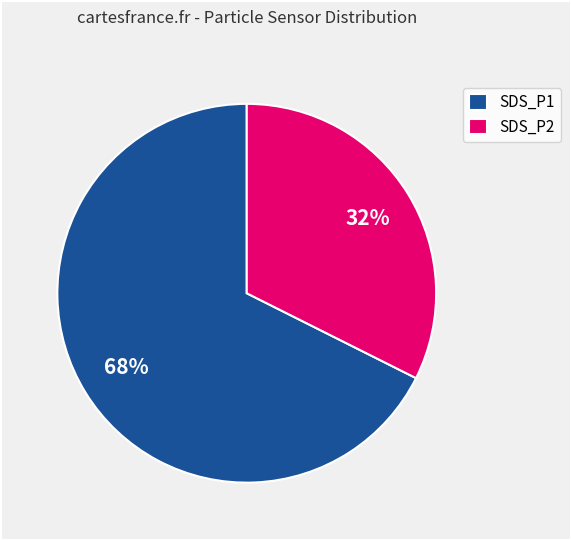

Count the number of slices in the pie.

2